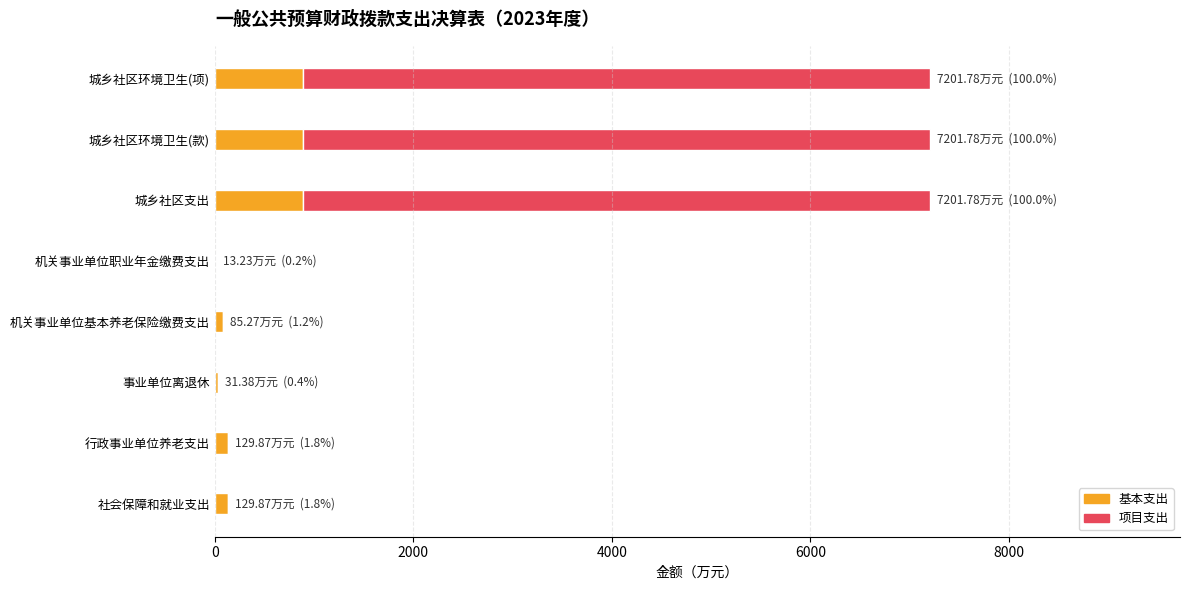

What is the maximum value for 基本支出?

883.0